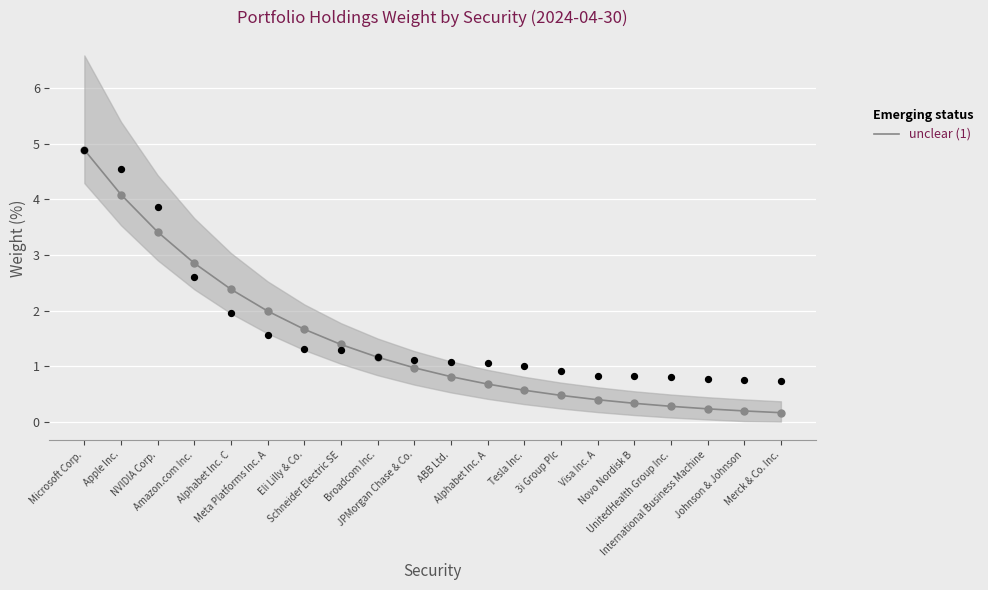

Which has a higher value, Novo Nordisk B or Alphabet Inc. A?

Alphabet Inc. A